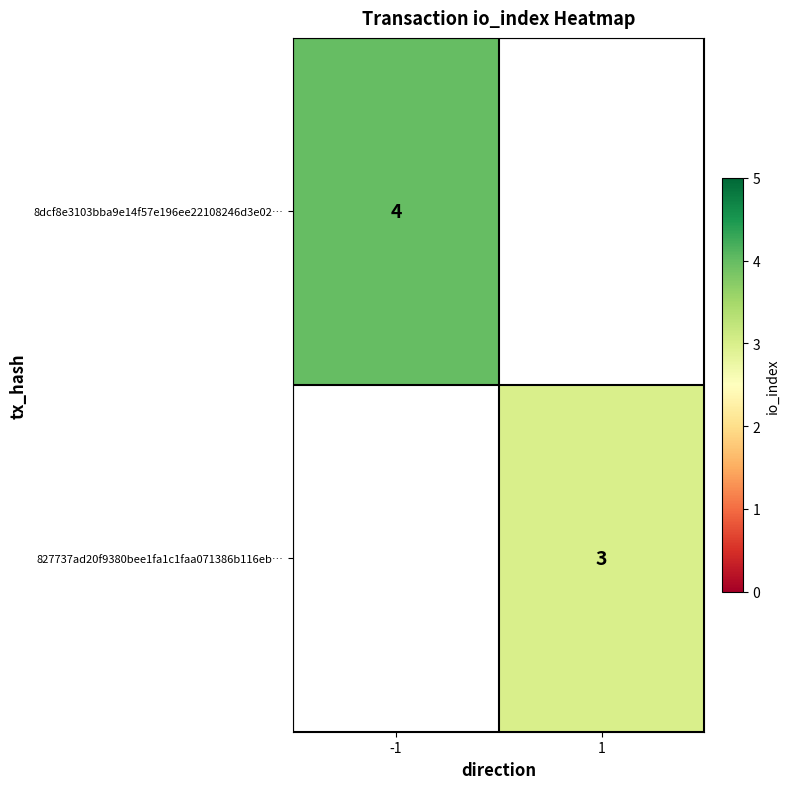

The 827737ad20f9380bee1fa1c1faa071386b116eb… series shows 3 at 1. True or false?

True